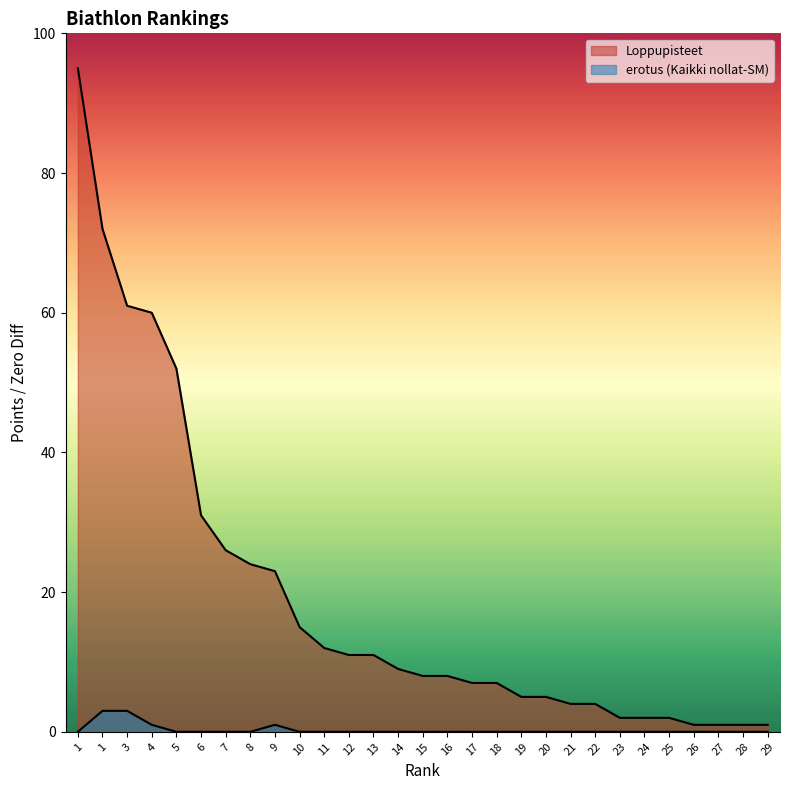

What is the sum of all erotus (Kaikki nollat-SM) values?

8